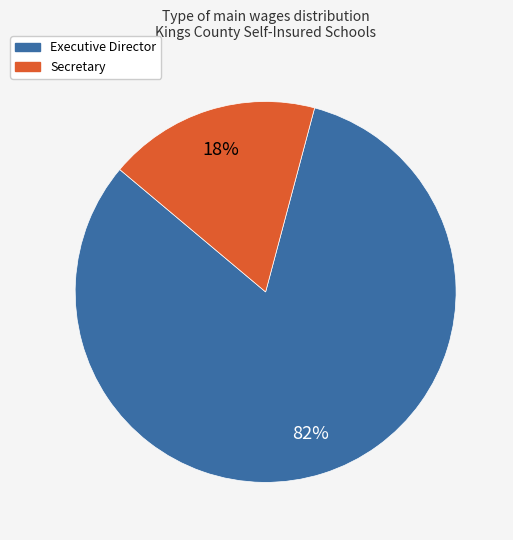

Is the sum of Secretary and Executive Director greater than half?

Yes